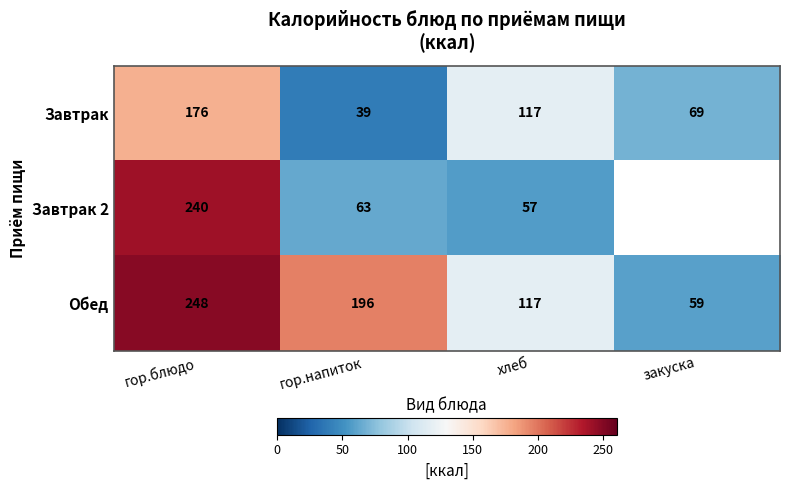

What is the sum of all Обед values?

620